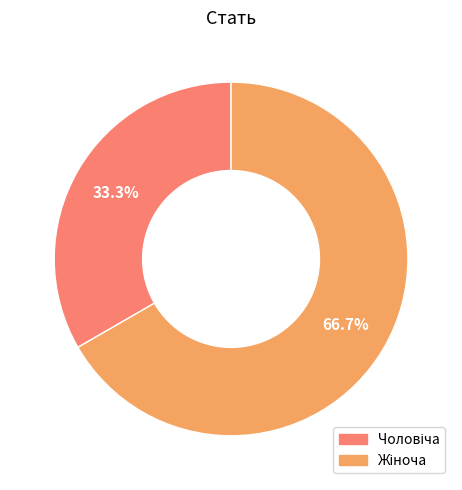

Is there any slice that represents more than half of the pie?

Yes